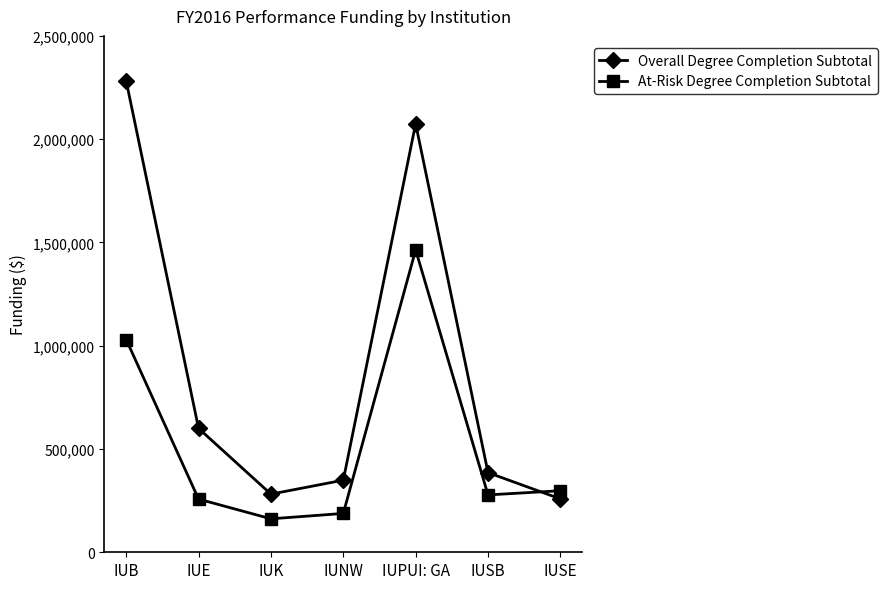

What is the difference between the maximum and second lowest values in the Overall Degree Completion Subtotal series?

1999901